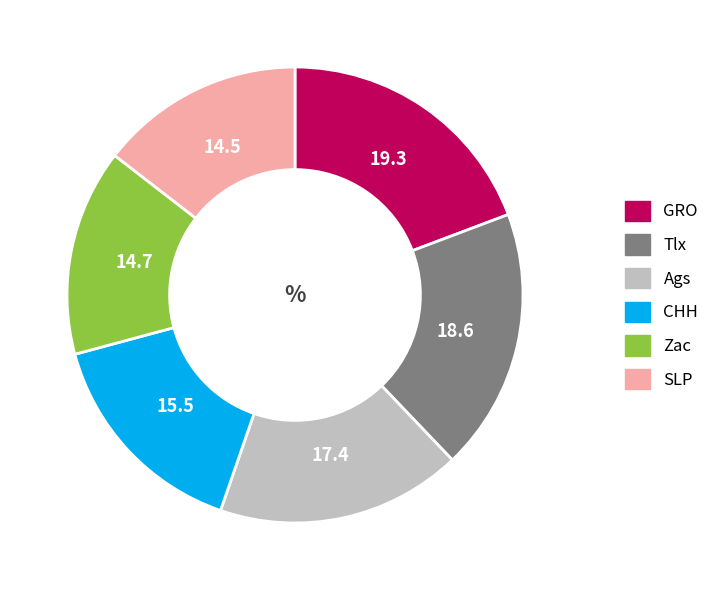

How many segments does this pie chart have?

6